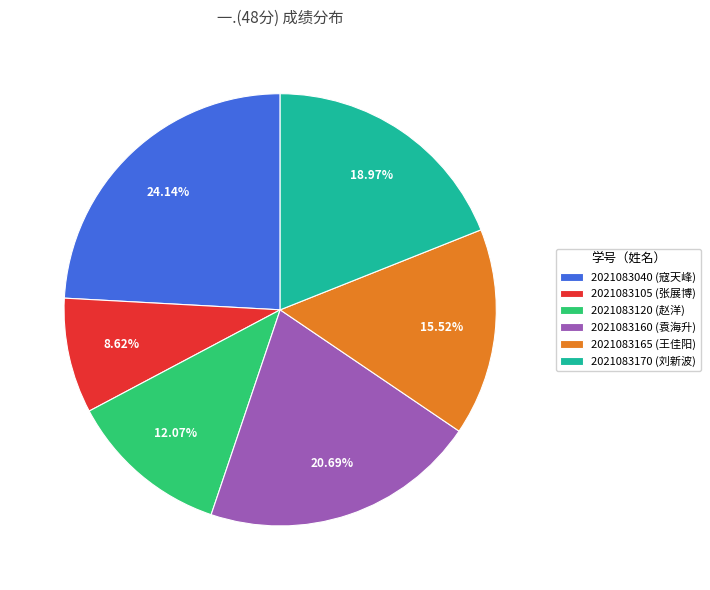

Does 2021083105 account for over 50% of the chart?

No